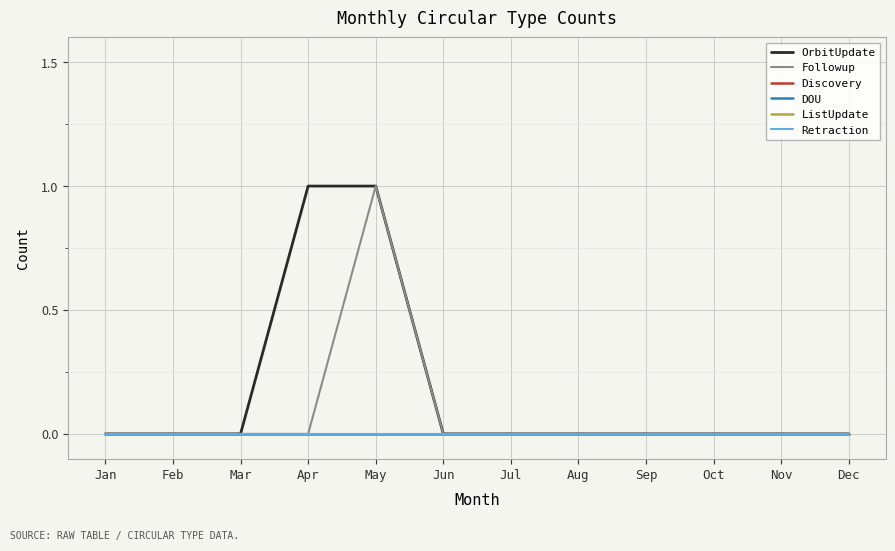

Reading right to left, list all the values displayed in this chart.

OrbitUpdate: 0	0	0	0	0	0	0	1	1	0	0	0
Followup: 0	0	0	0	0	0	0	1	0	0	0	0
Discovery: 0	0	0	0	0	0	0	0	0	0	0	0
DOU: 0	0	0	0	0	0	0	0	0	0	0	0
ListUpdate: 0	0	0	0	0	0	0	0	0	0	0	0
Retraction: 0	0	0	0	0	0	0	0	0	0	0	0